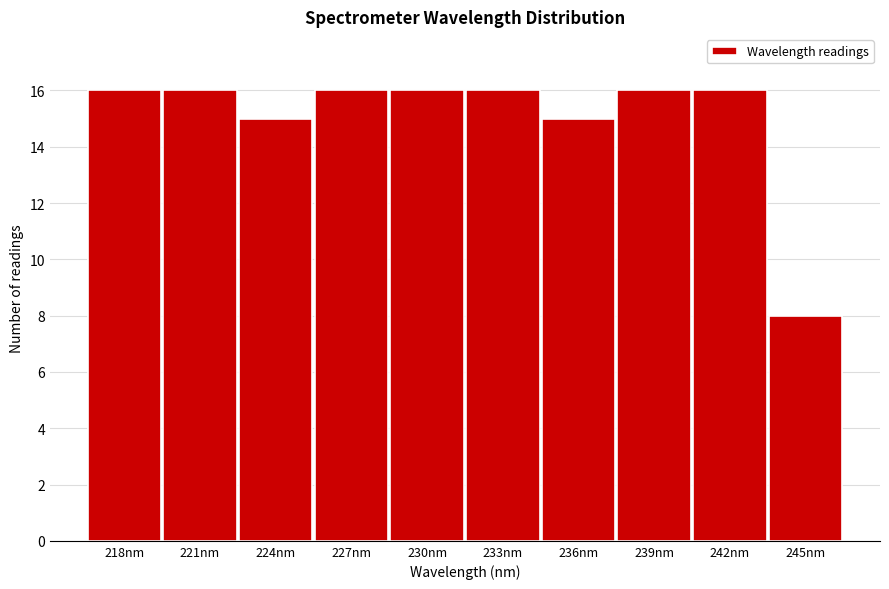

Reading left to right, what are all the values shown in this chart?

16	16	15	16	16	16	15	16	16	8